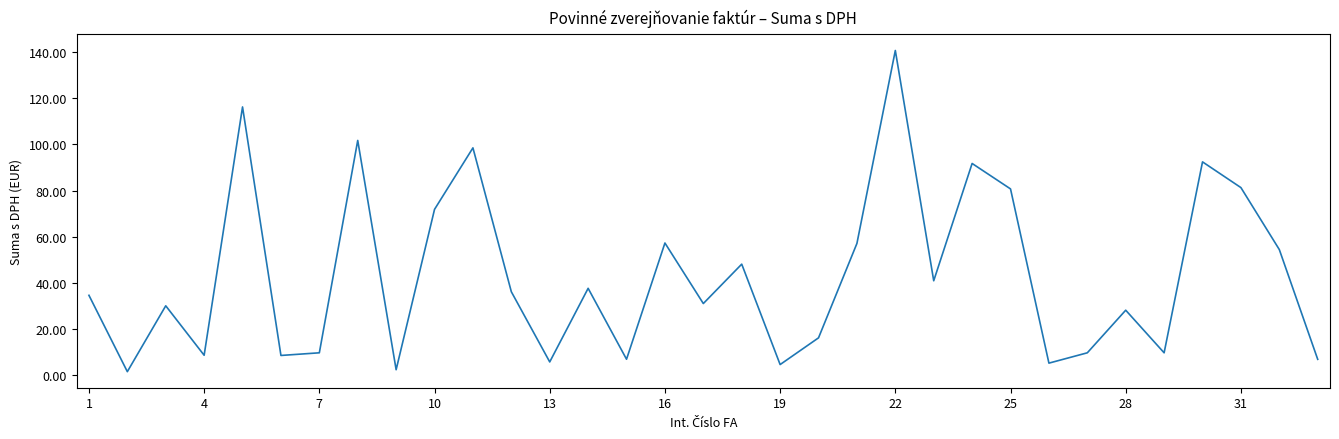

What is the difference between the maximum and minimum values?

139.3